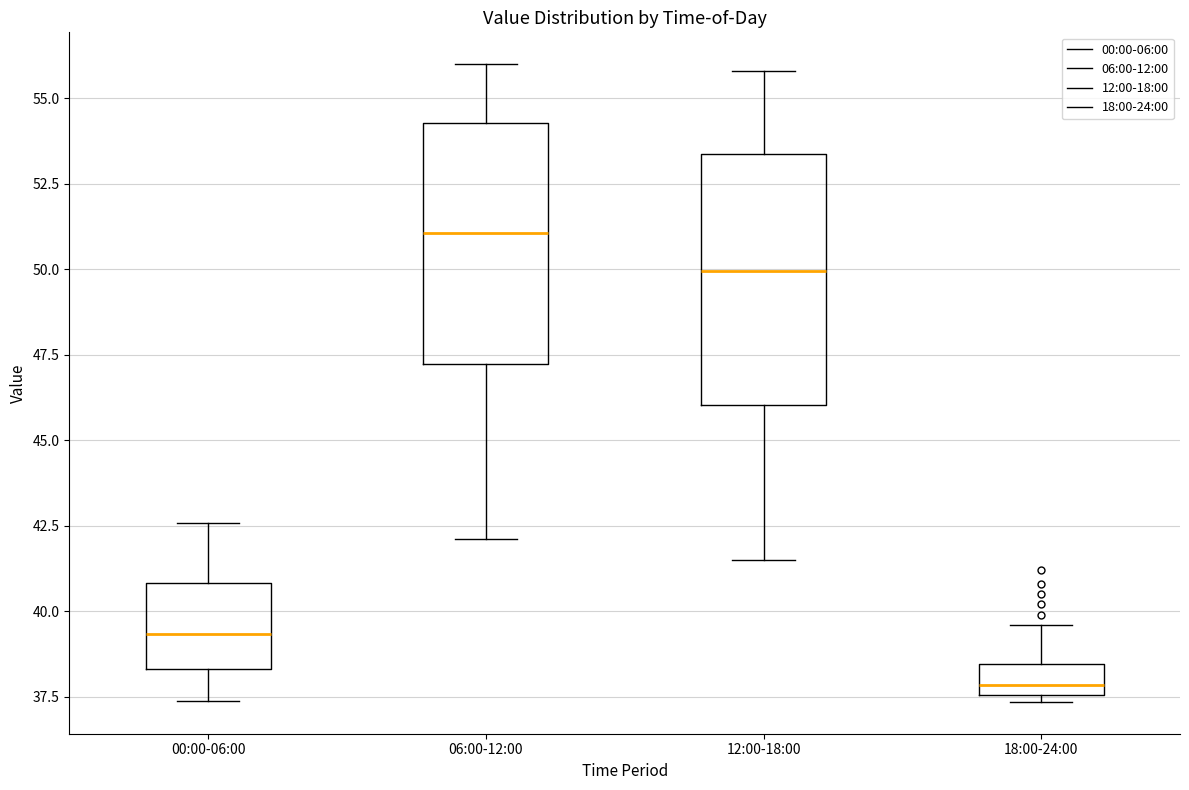

Which box's median line is the highest?

06:00-12:00